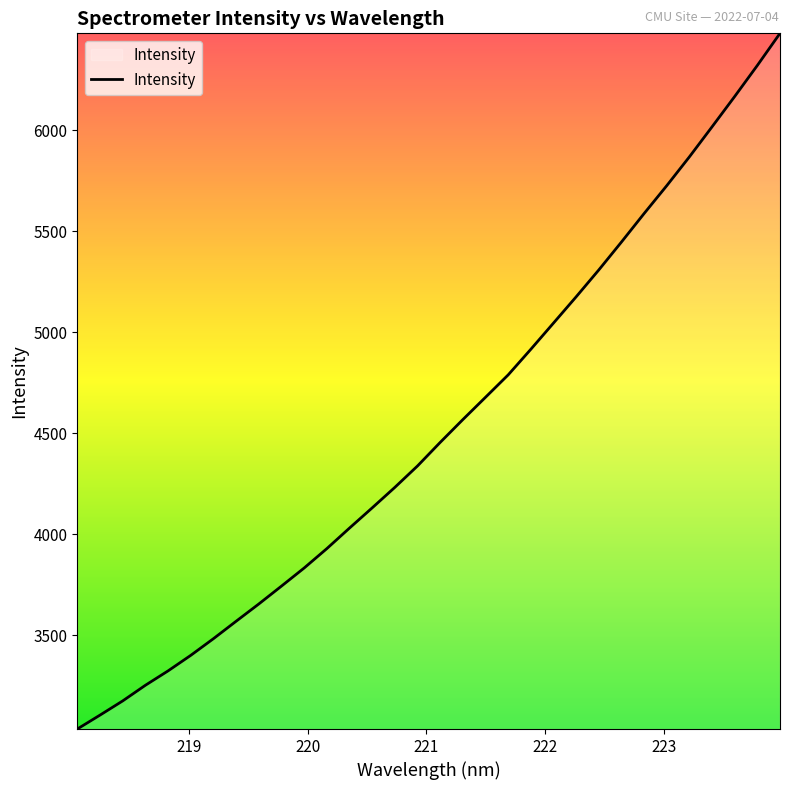

What is the difference between the maximum and minimum values?

3444.9